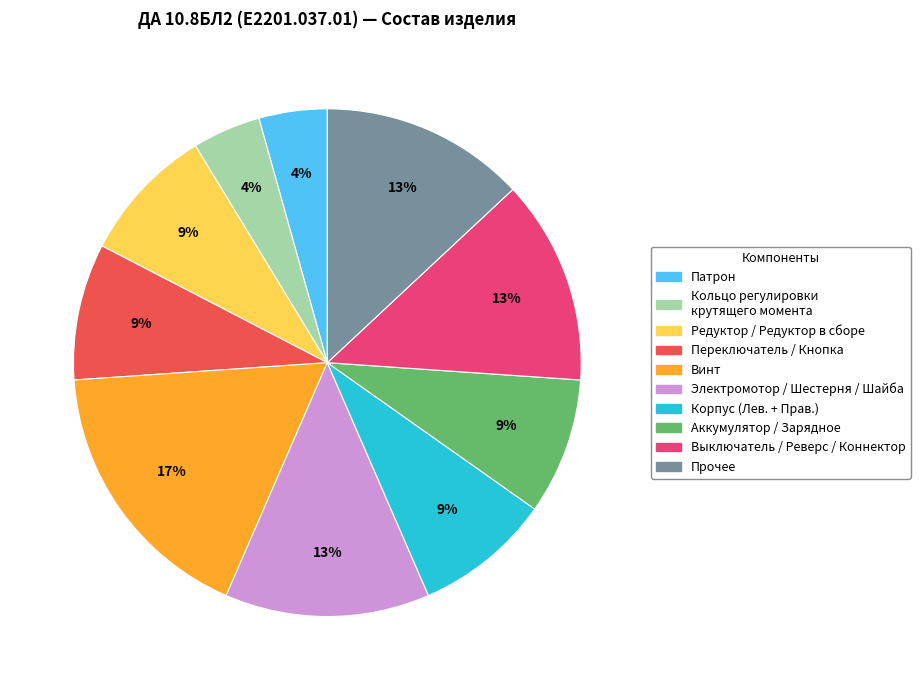

Is there a majority slice in this chart?

No